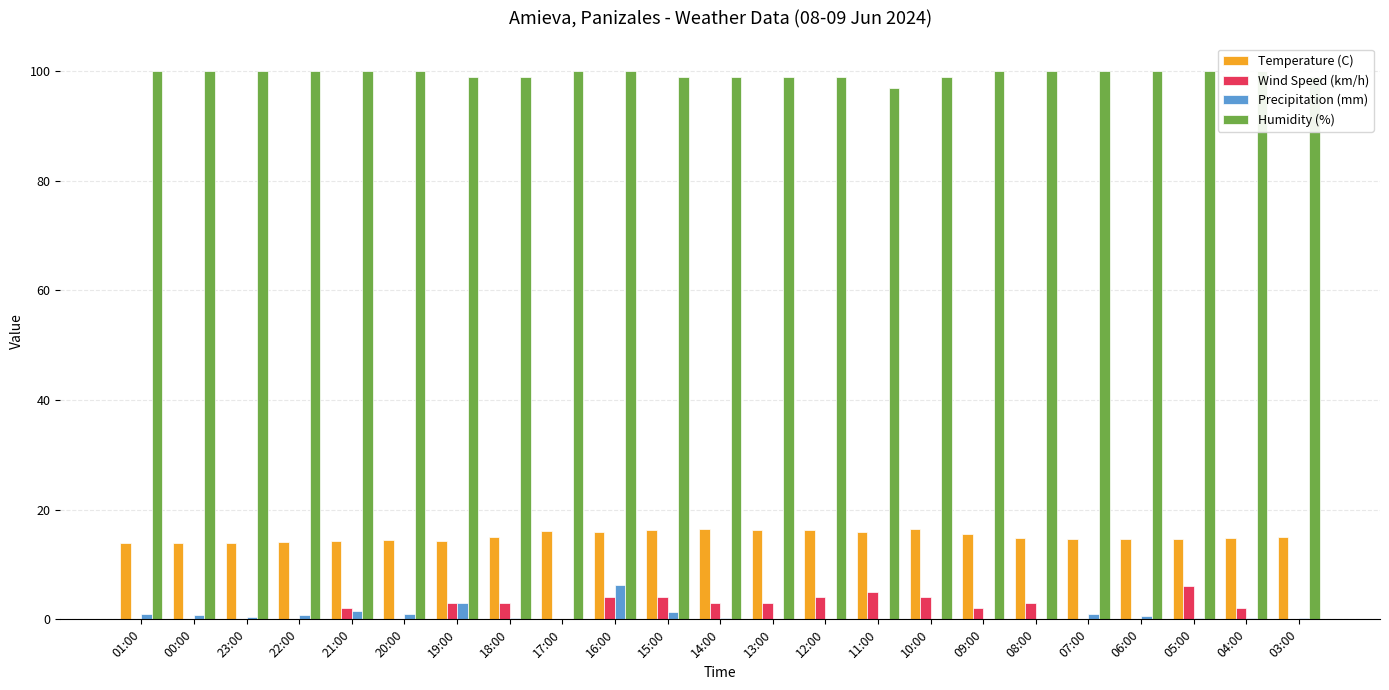

What is the difference between the maximum and minimum values in the Humidity (%) series?

3.0